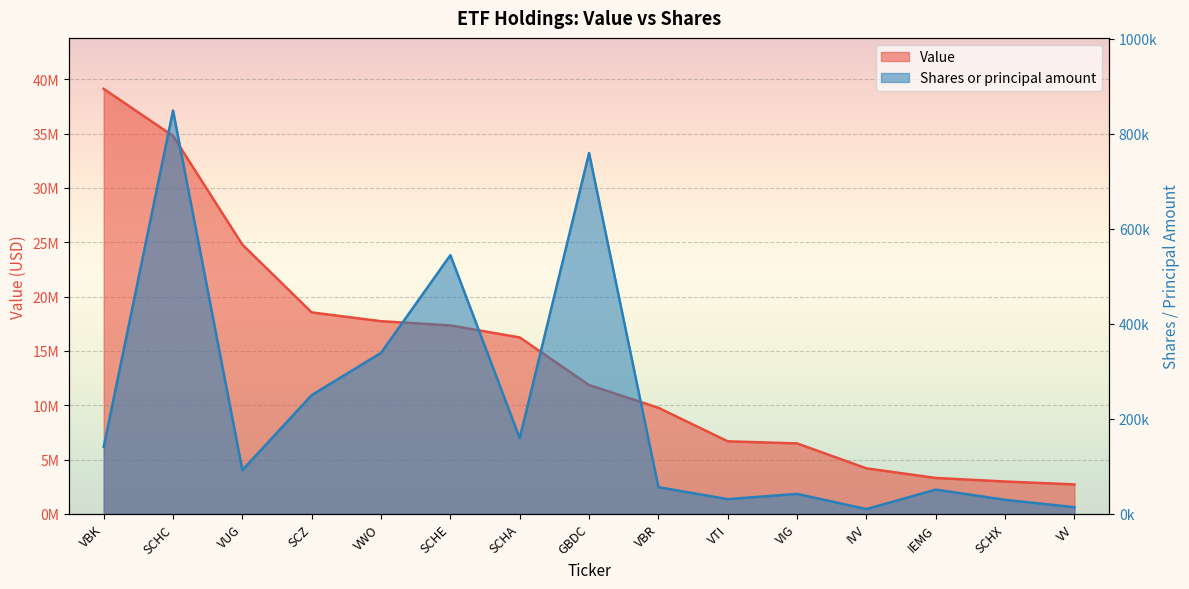

What is the sum of the Shares or principal amount values at GBDC and SCHX?

789164